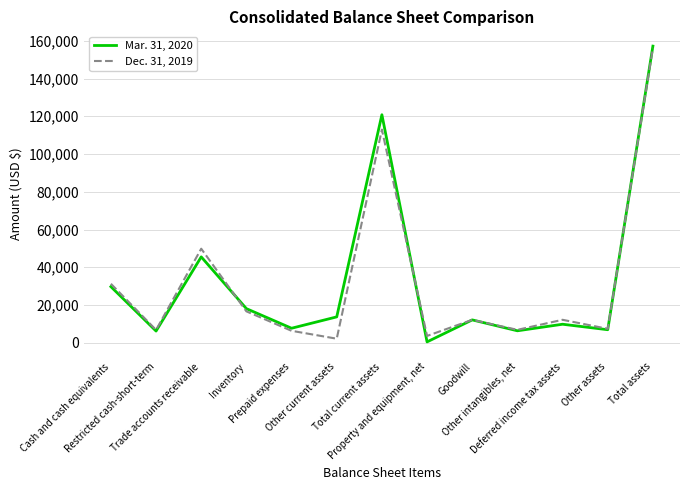

What are all the series names shown in the legend?

Mar. 31, 2020, Dec. 31, 2019